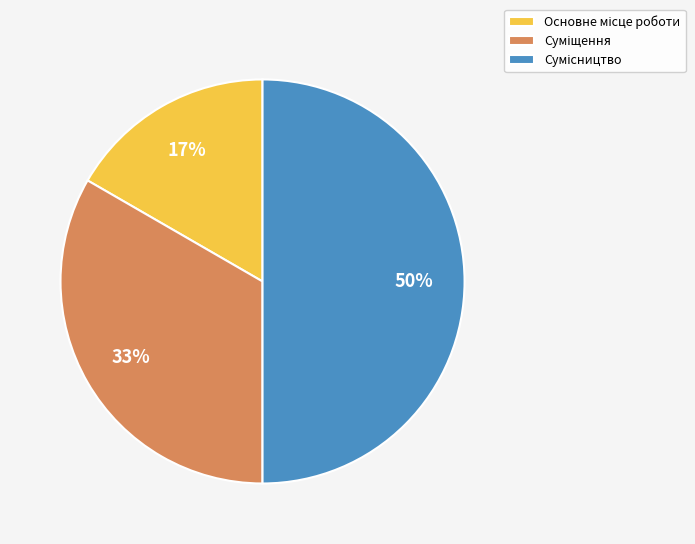

To the nearest percent, what is the difference between the largest and smallest slice percentages?

33%